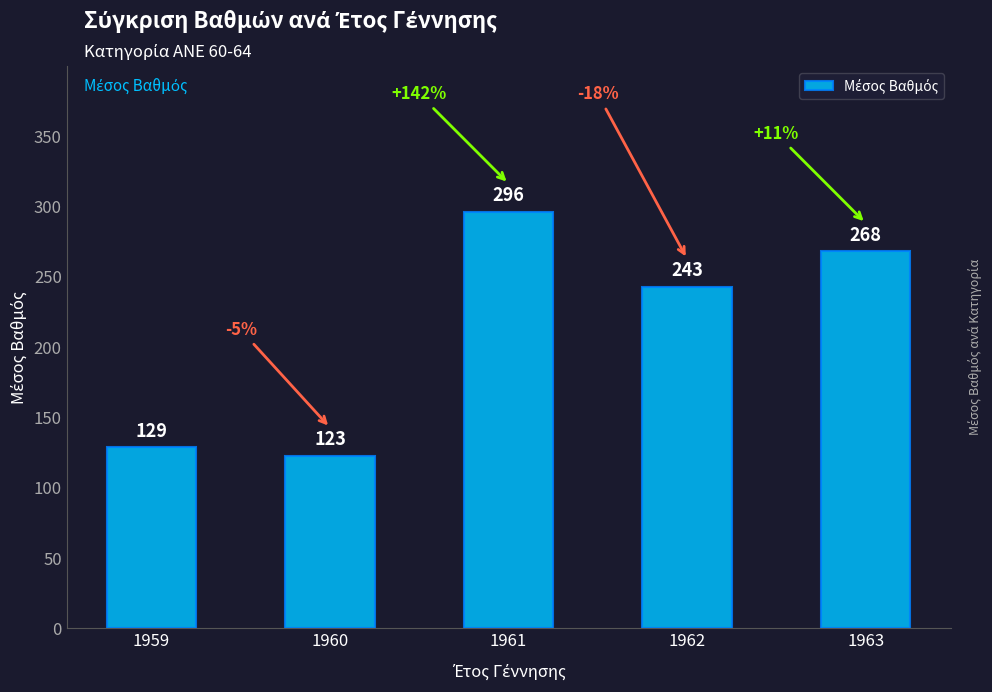

Approximately how many times larger is the value at 1959 compared to 1962?

0.5